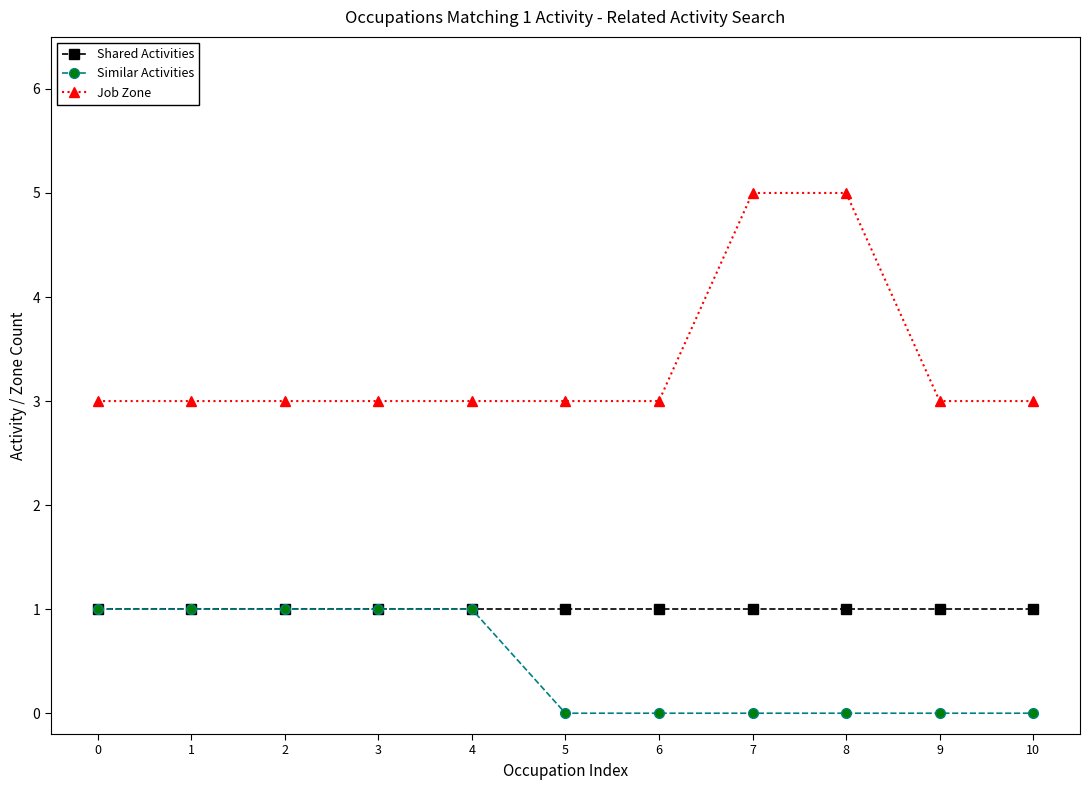

True or false: Similar Activities and Job Zone intersect in this chart.

False